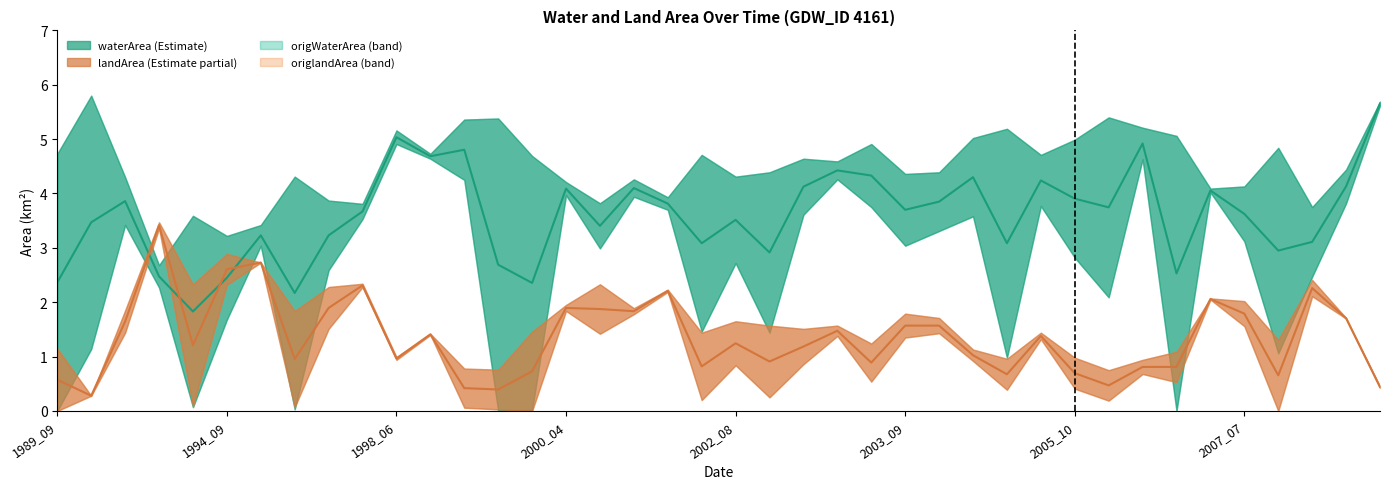

How many lines are shown in the chart?

2